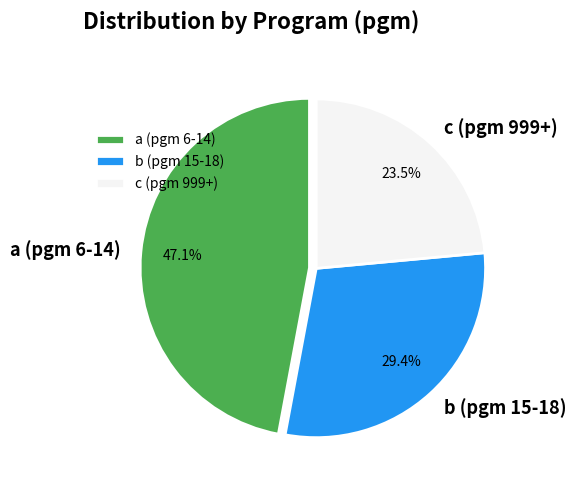

How much of the chart is everything except c (pgm 999+)?

76.5%